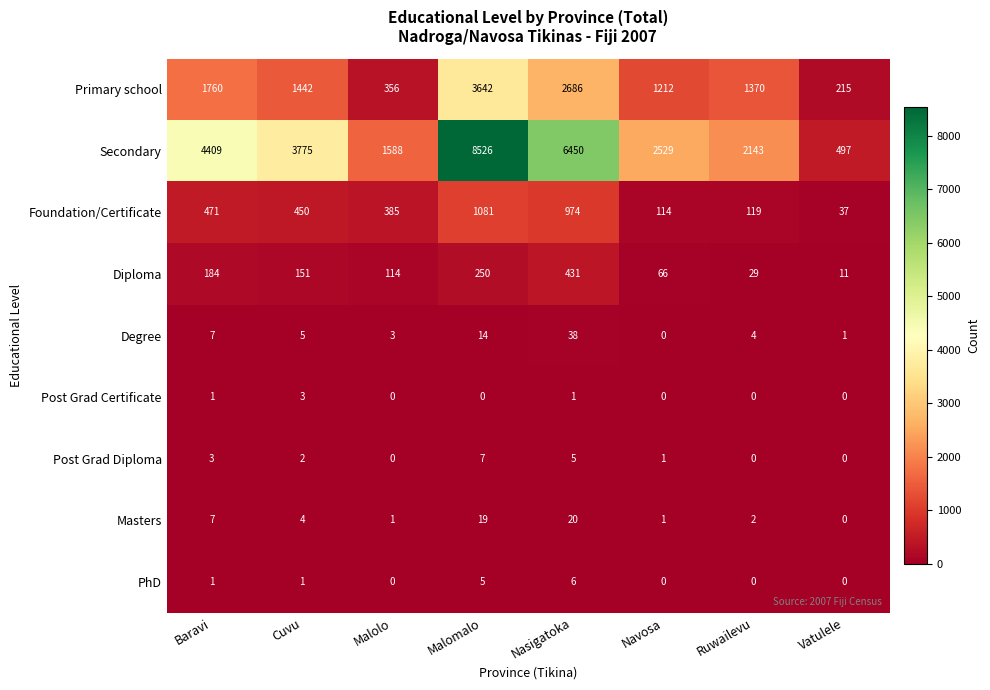

Is the value of Primary school at Ruwailevu greater than the value of Masters at Malomalo?

Yes